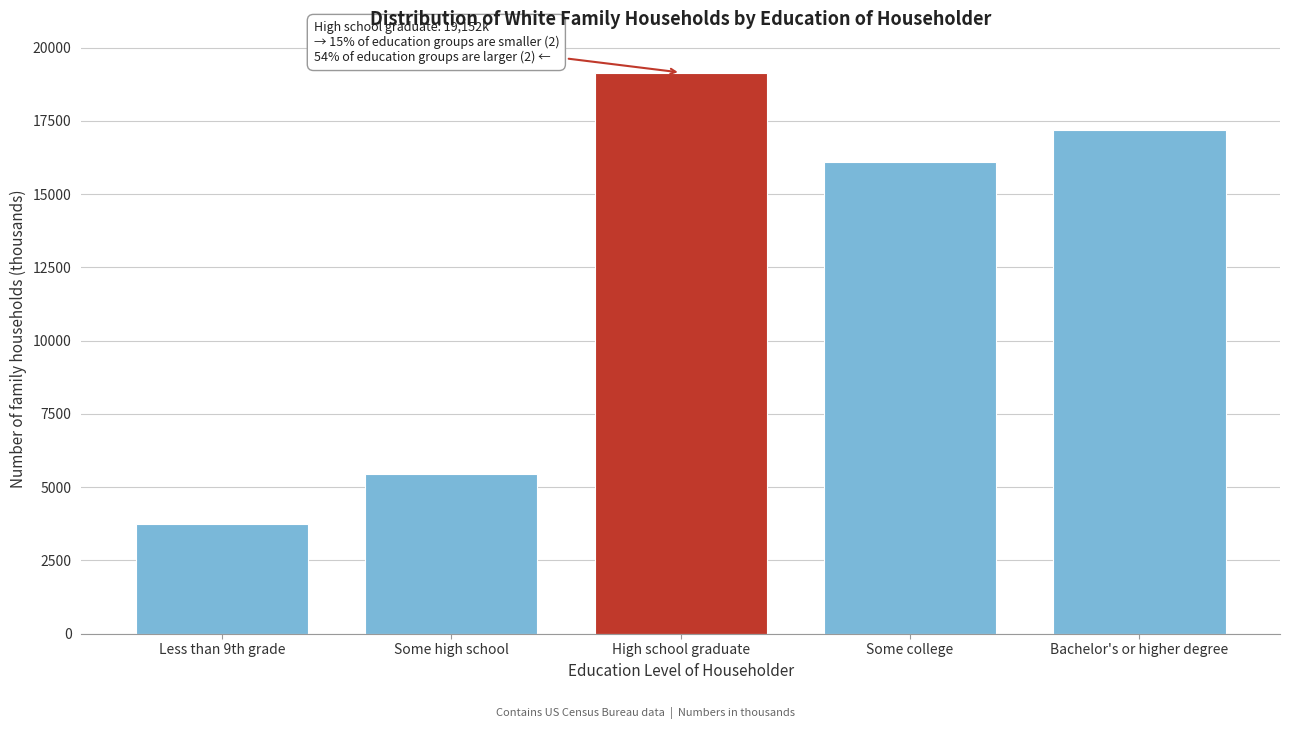

Reading right to left, transcribe all the data shown in this chart.

17185	16108	19152	5442	3752